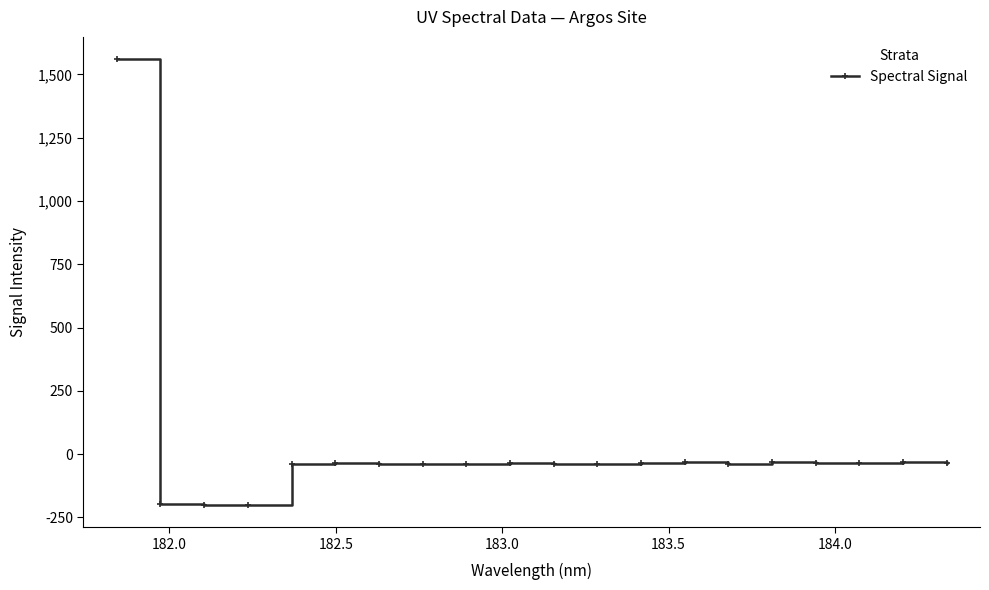

What is the difference between the second highest and second lowest values?

166.5